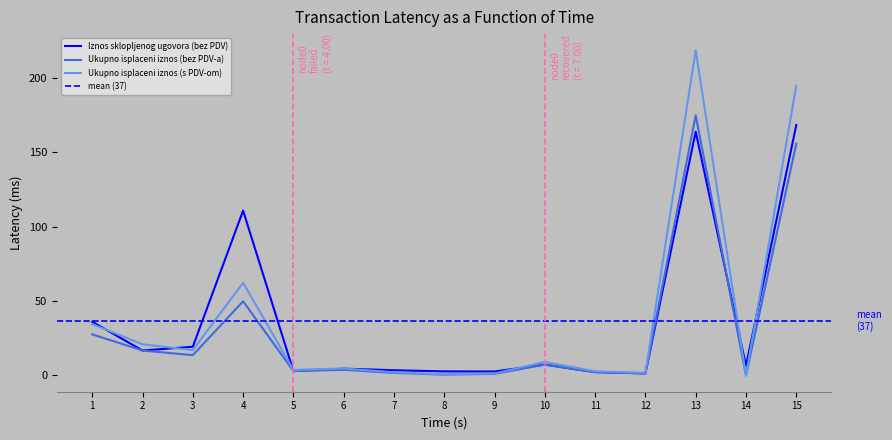

At which category does Ukupno isplaceni iznos (s PDV-om) reach its first local peak?

4